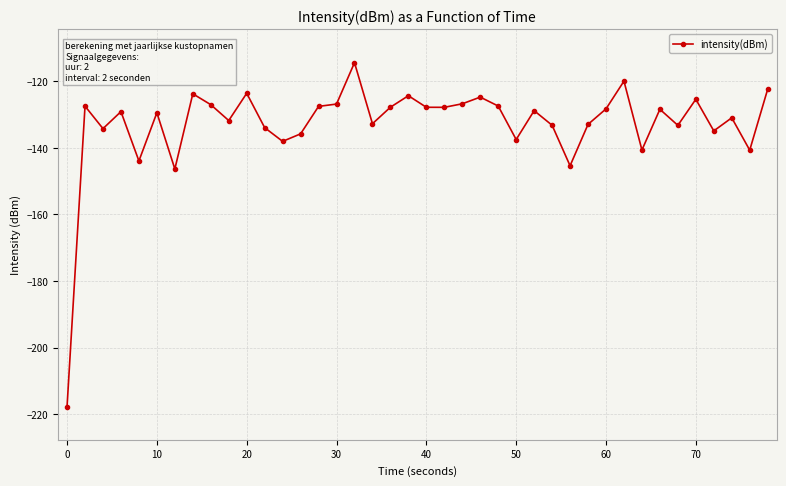

How many series are shown in this chart?

1